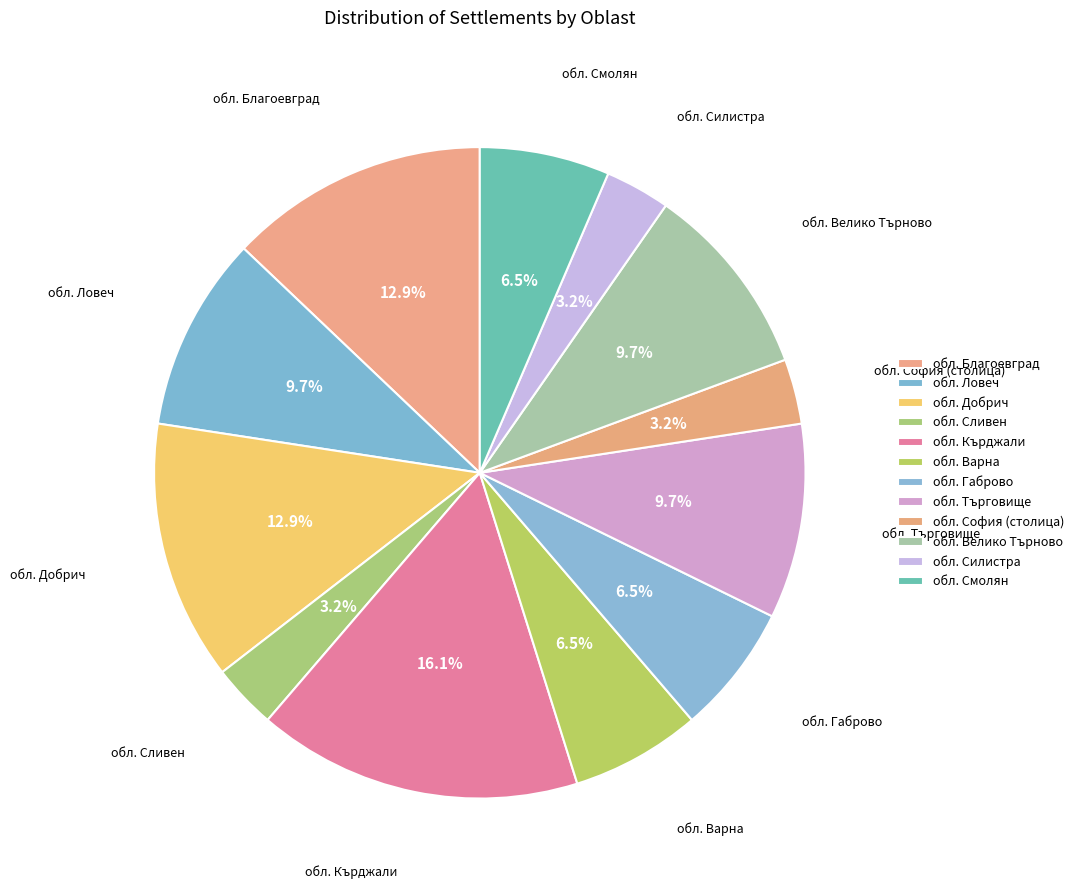

Is there any slice that represents more than half of the pie?

No